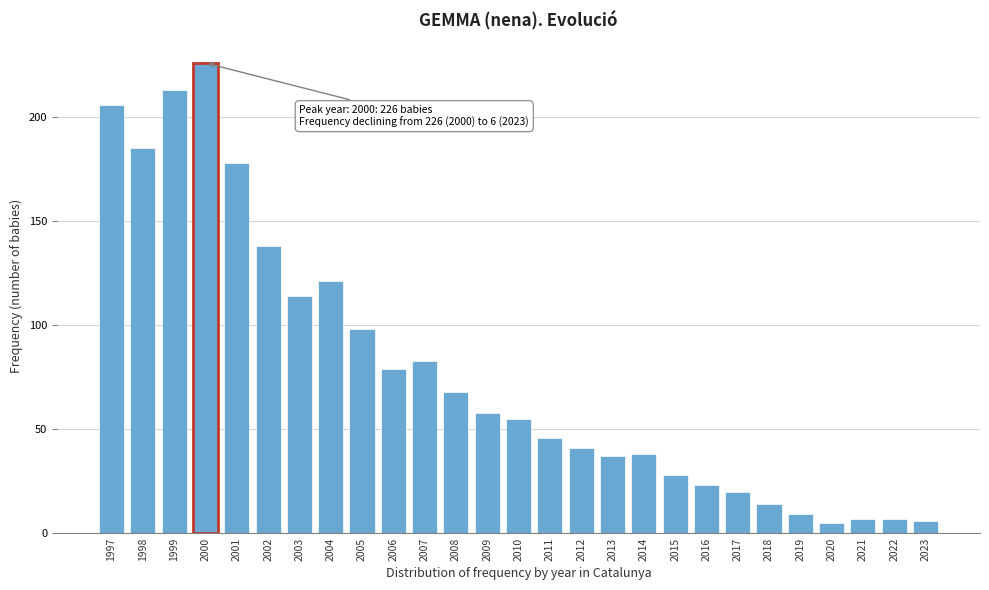

Reading left to right, transcribe all the data shown in this chart.

1997=206	1998=185	1999=213	2000=226	2001=178	2002=138	2003=114	2004=121	2005=98	2006=79	2007=83	2008=68	2009=58	2010=55	2011=46	2012=41	2013=37	2014=38	2015=28	2016=23	2017=20	2018=14	2019=9	2020=5	2021=7	2022=7	2023=6